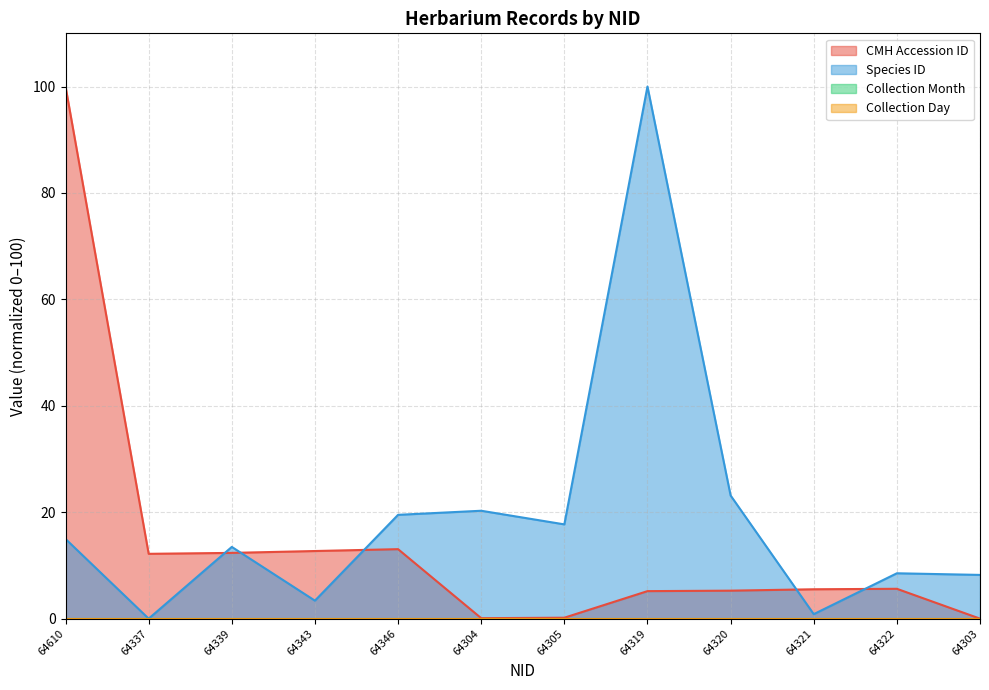

At which label is CMH Accession ID closest to 49?

64346